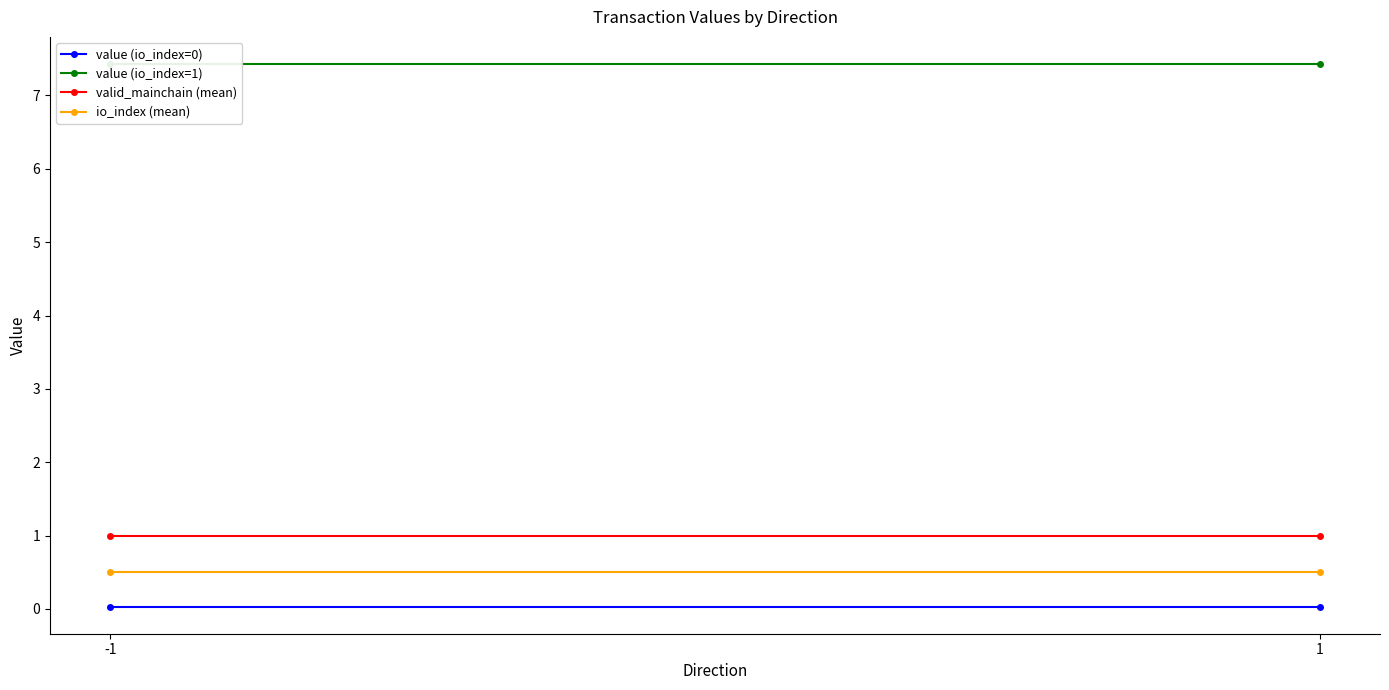

List the series in order of their peak value, lowest first.

value (io_index=0), io_index (mean), valid_mainchain (mean), value (io_index=1)